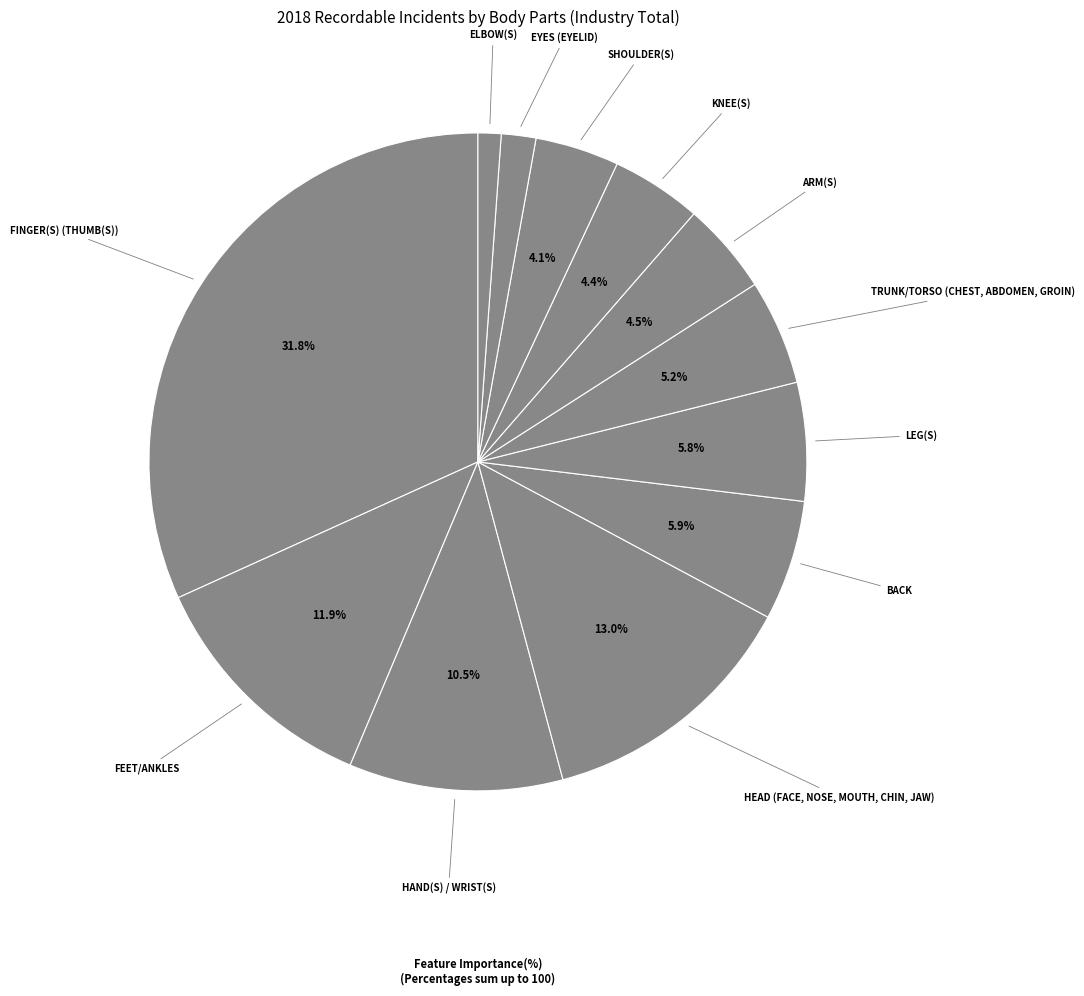

How many slices are in this pie chart?

12